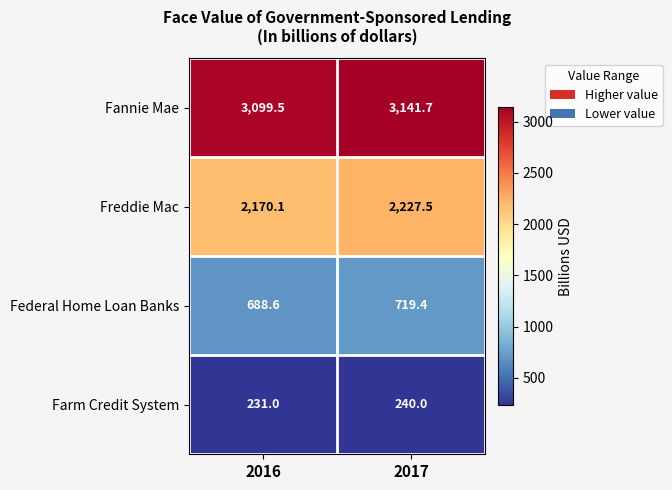

At which label does Fannie Mae first exceed 3141?

2017